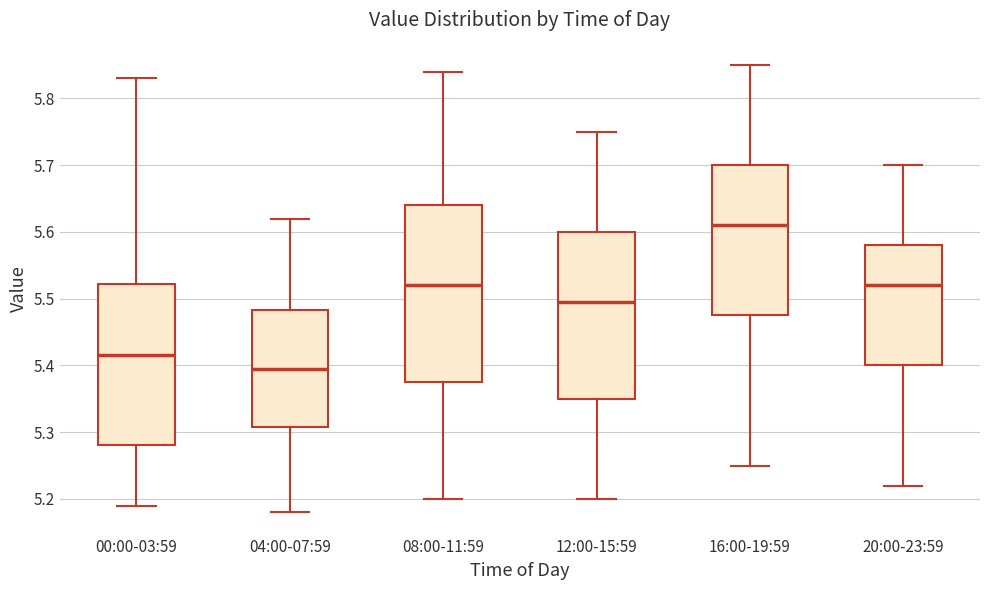

Which box is the tallest, from its lower edge to its upper edge?

08:00-11:59